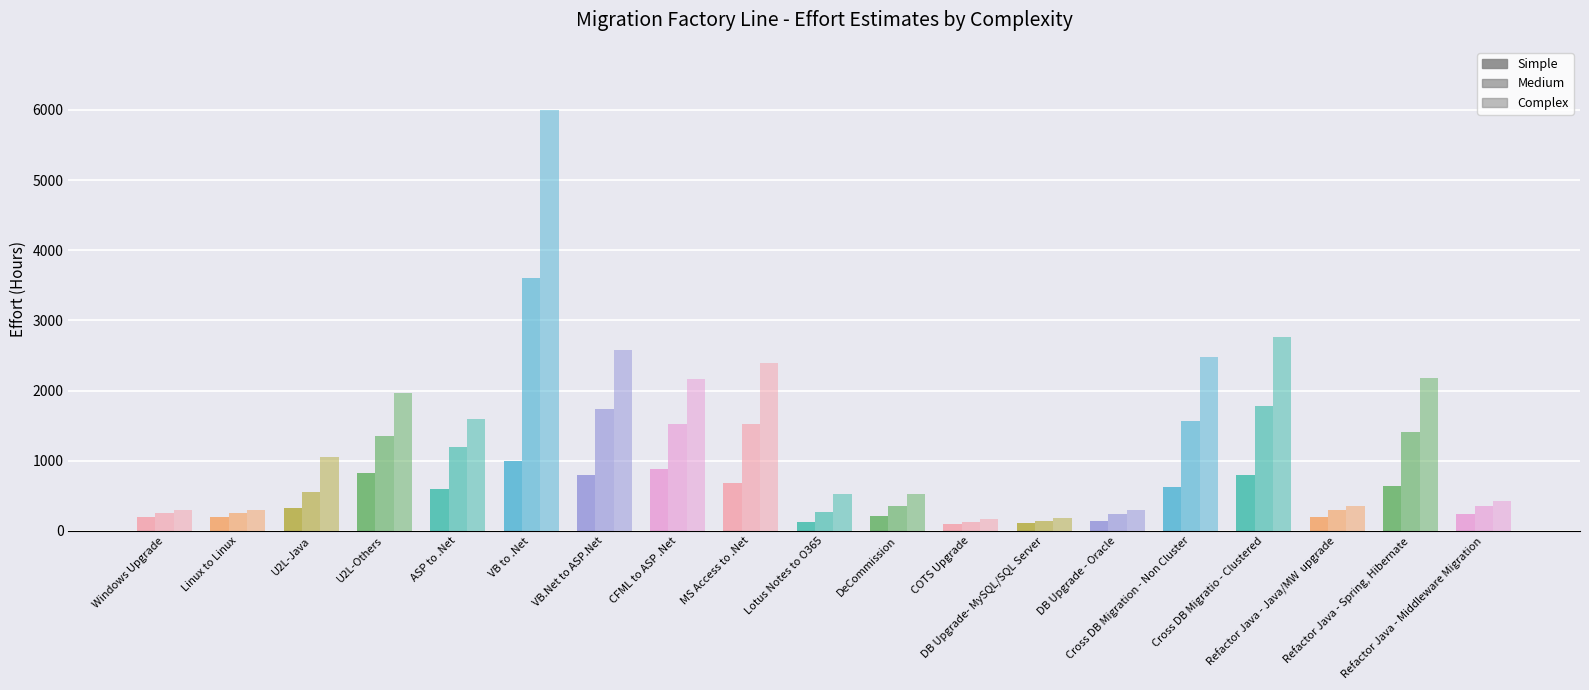

How many data points does each series have?

19